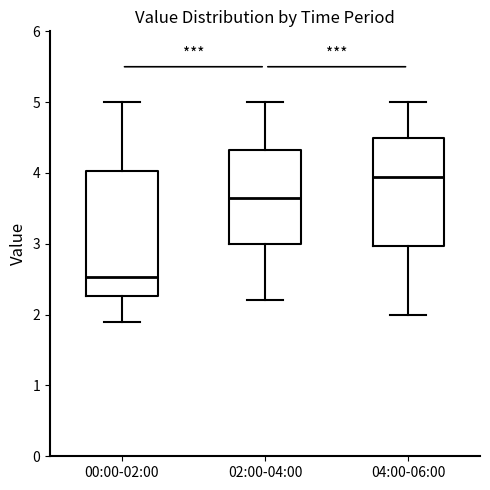

Reading left to right, read every box against the y-axis: the position of its median line, the range the box covers, and the ends of its whiskers. The values are not printed on the chart, so give them approximately, as read against the axis.

00:00-02:00: median 2.5, box 2.3 to 4.0, whiskers 1.9 to 5.0
02:00-04:00: median 3.7, box 3.0 to 4.3, whiskers 2.2 to 5.0
04:00-06:00: median 4.0, box 3.0 to 4.5, whiskers 2.0 to 5.0